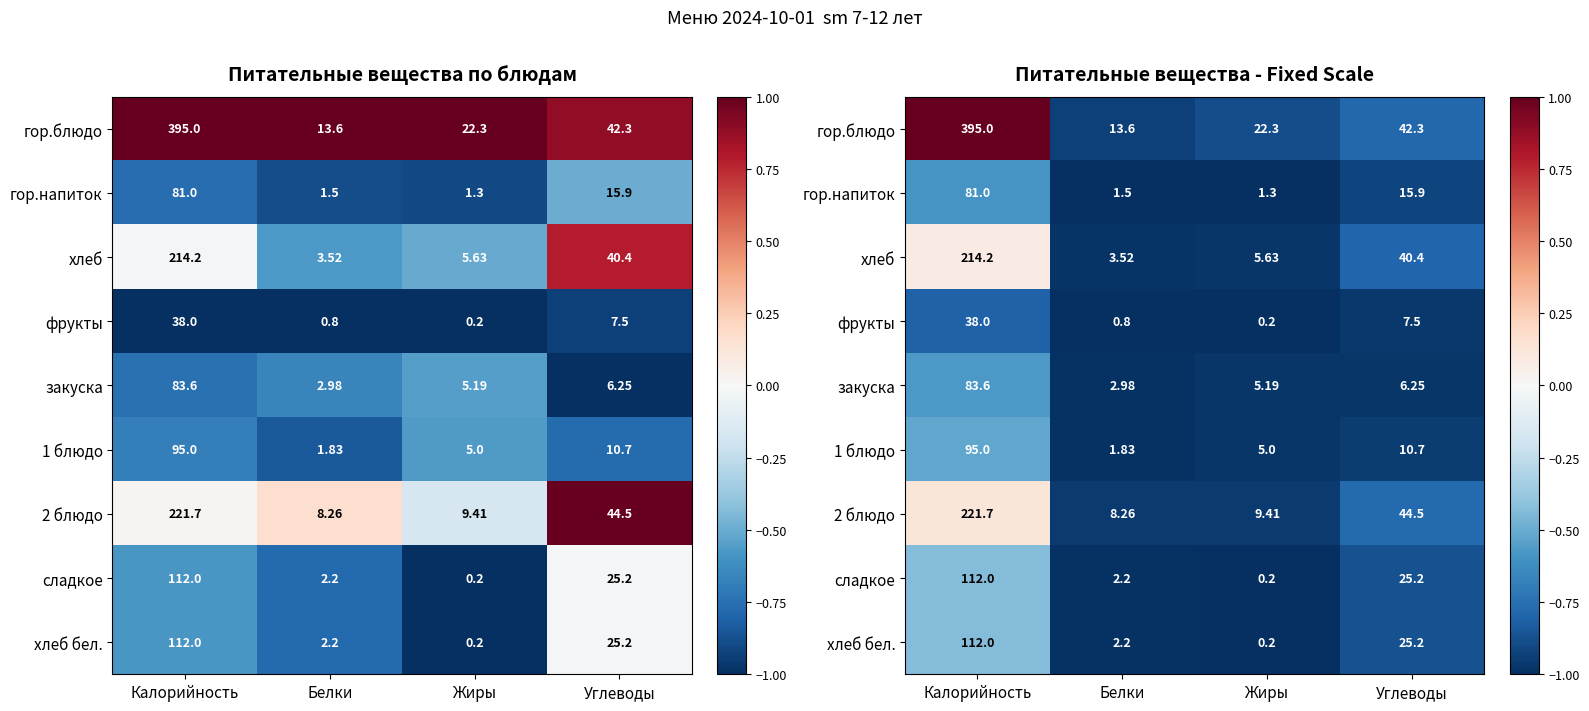

How many distinct data groups are displayed?

9